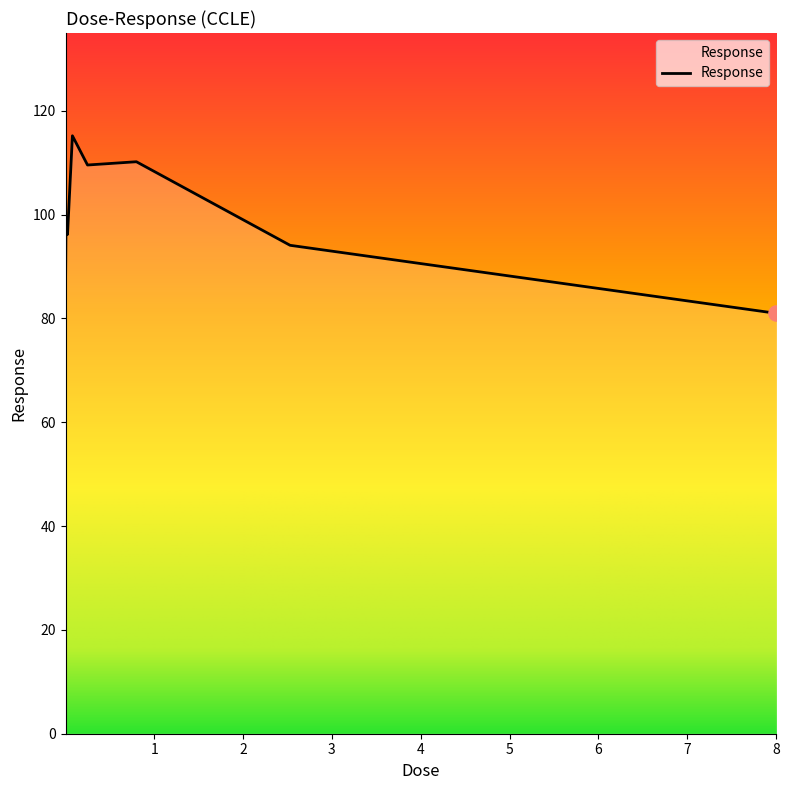

What is the difference between the second highest and minimum values?

29.2